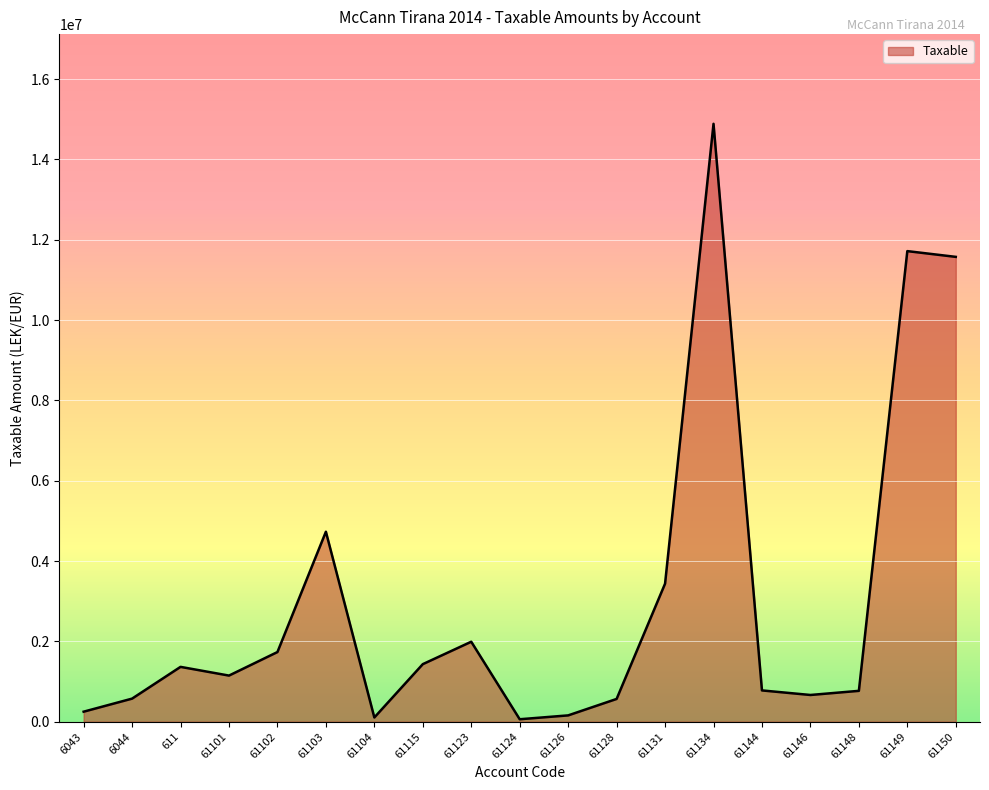

What is the difference between the maximum and minimum values?

14826046.6